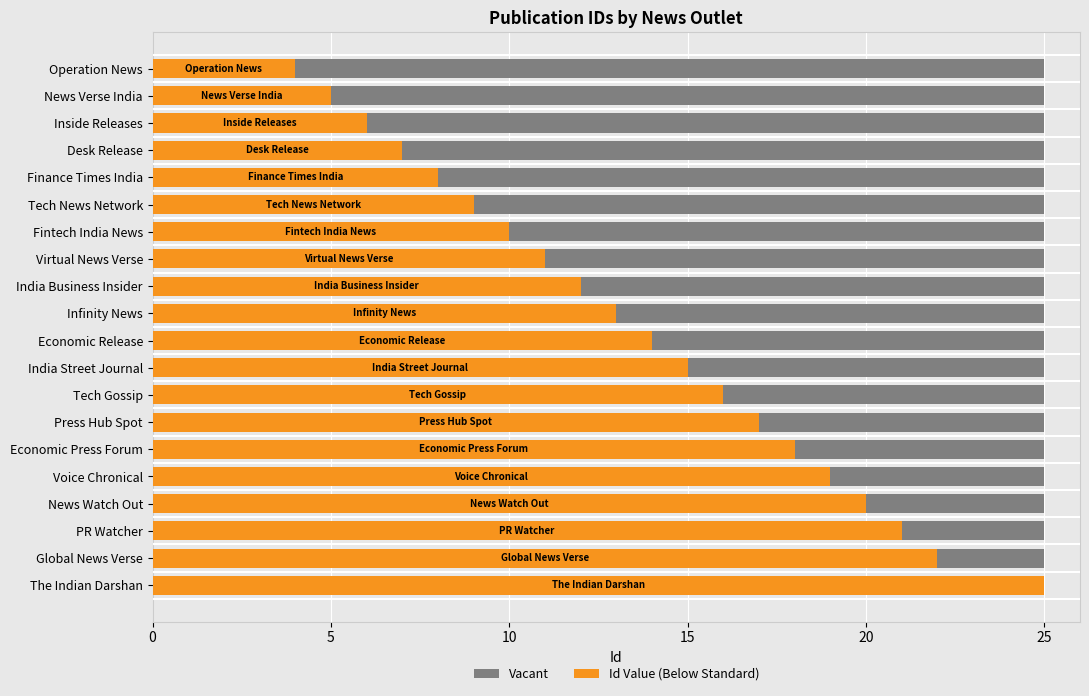

Where does the Id Value series first go above 14?

India Street Journal